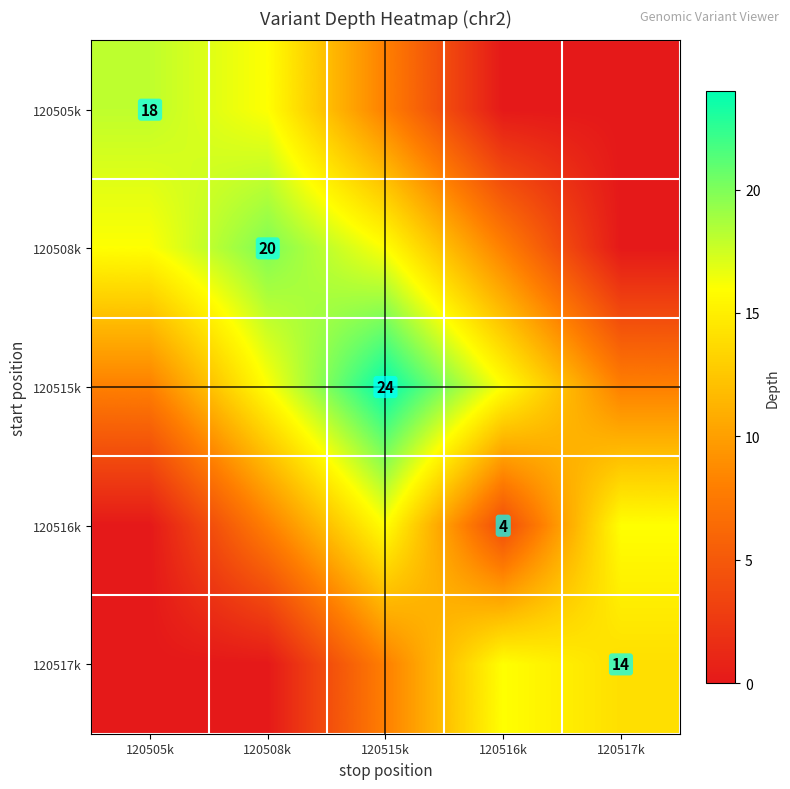

The value of 120505k at 120505k is 18. True or false?

True